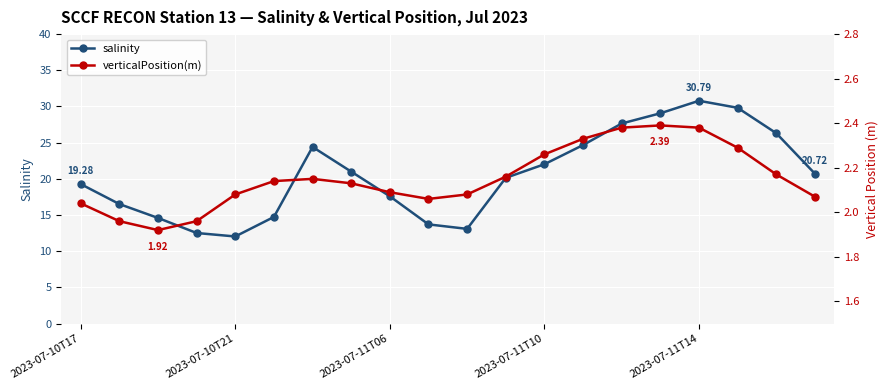

How many interior local valleys does the salinity series have?

2